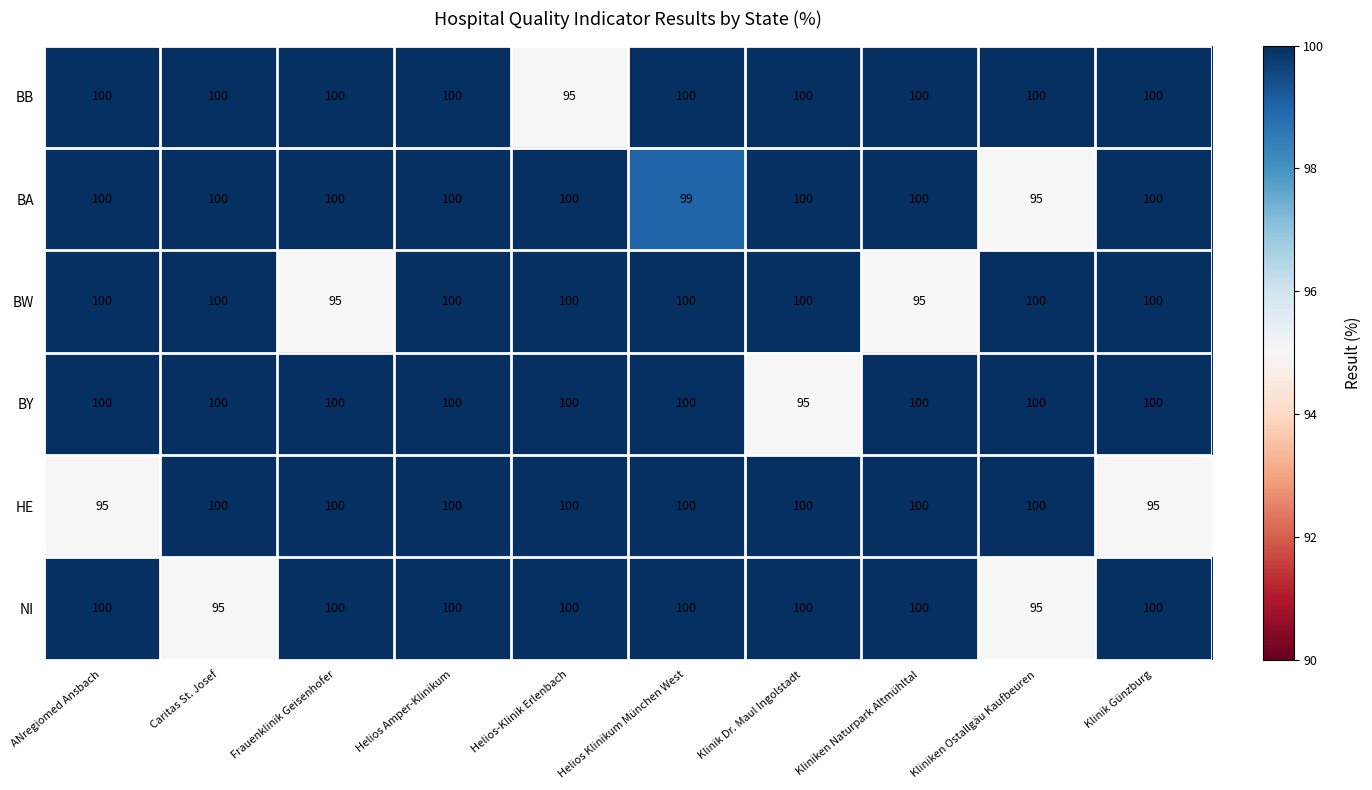

What is the difference between the highest and lowest values at Helios-Klinik Erlenbach?

5